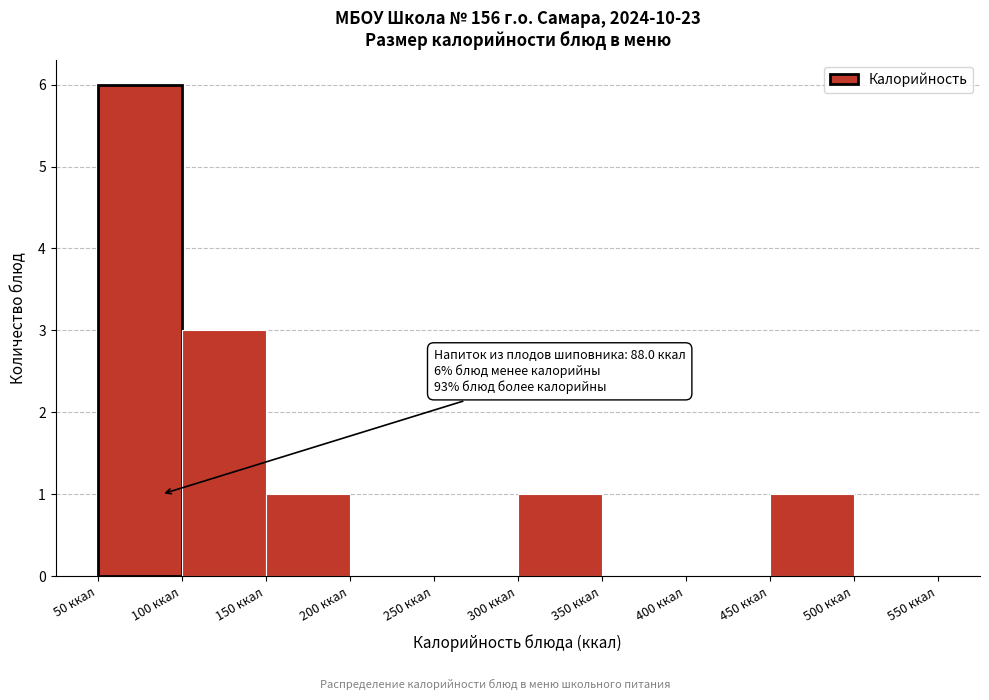

Over which range of the x-axis is the bar tallest?

50 to 100